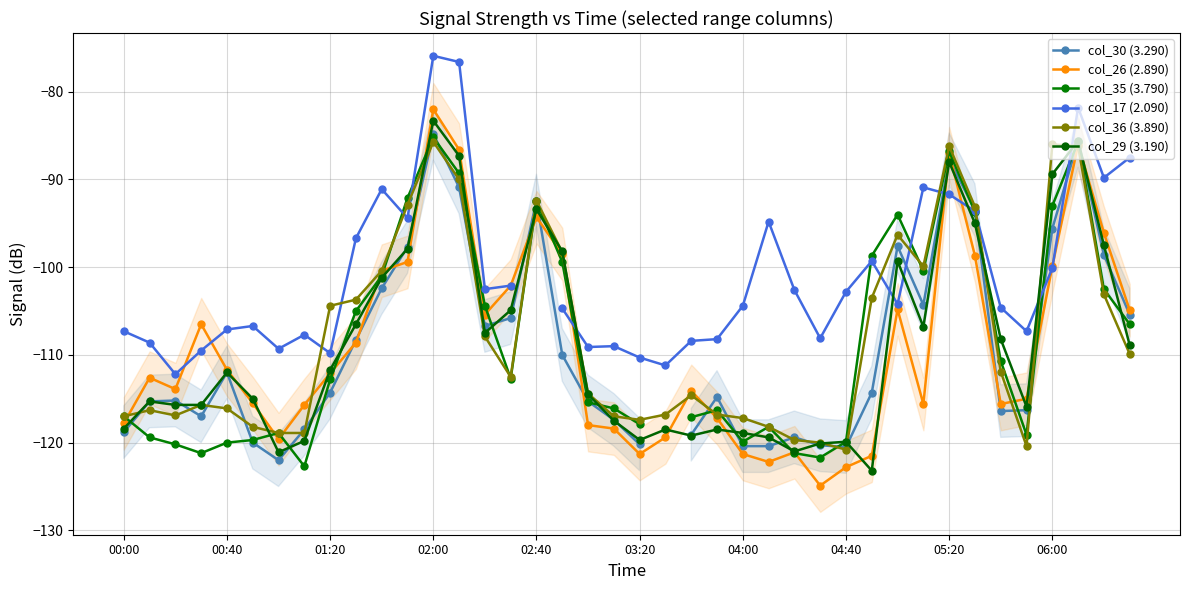

The value of col_36 (3.890) at 04:40 is -60.7. True or false?

False